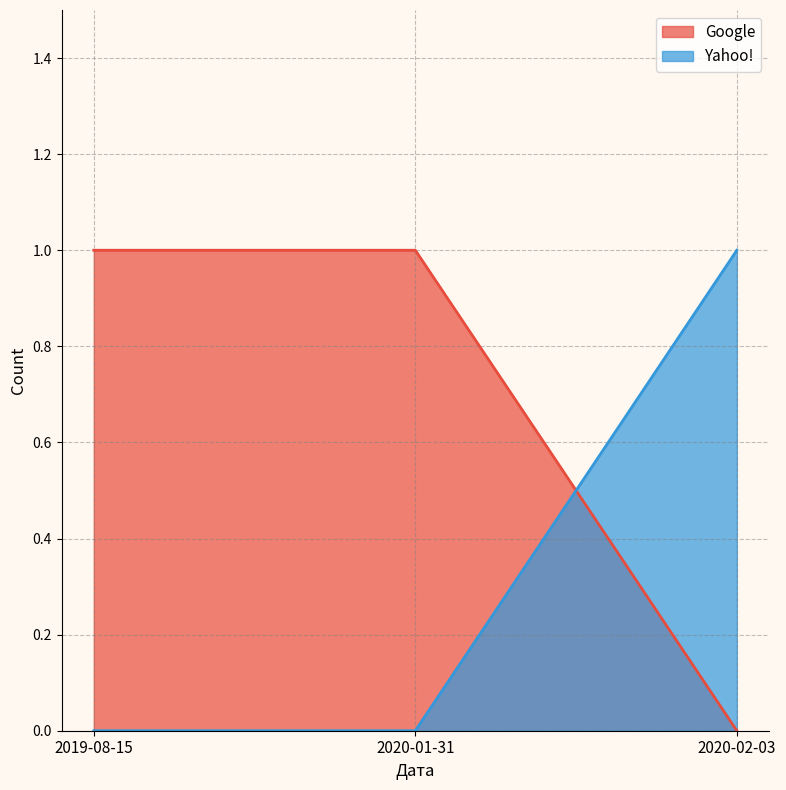

How many lines are shown in the chart?

2